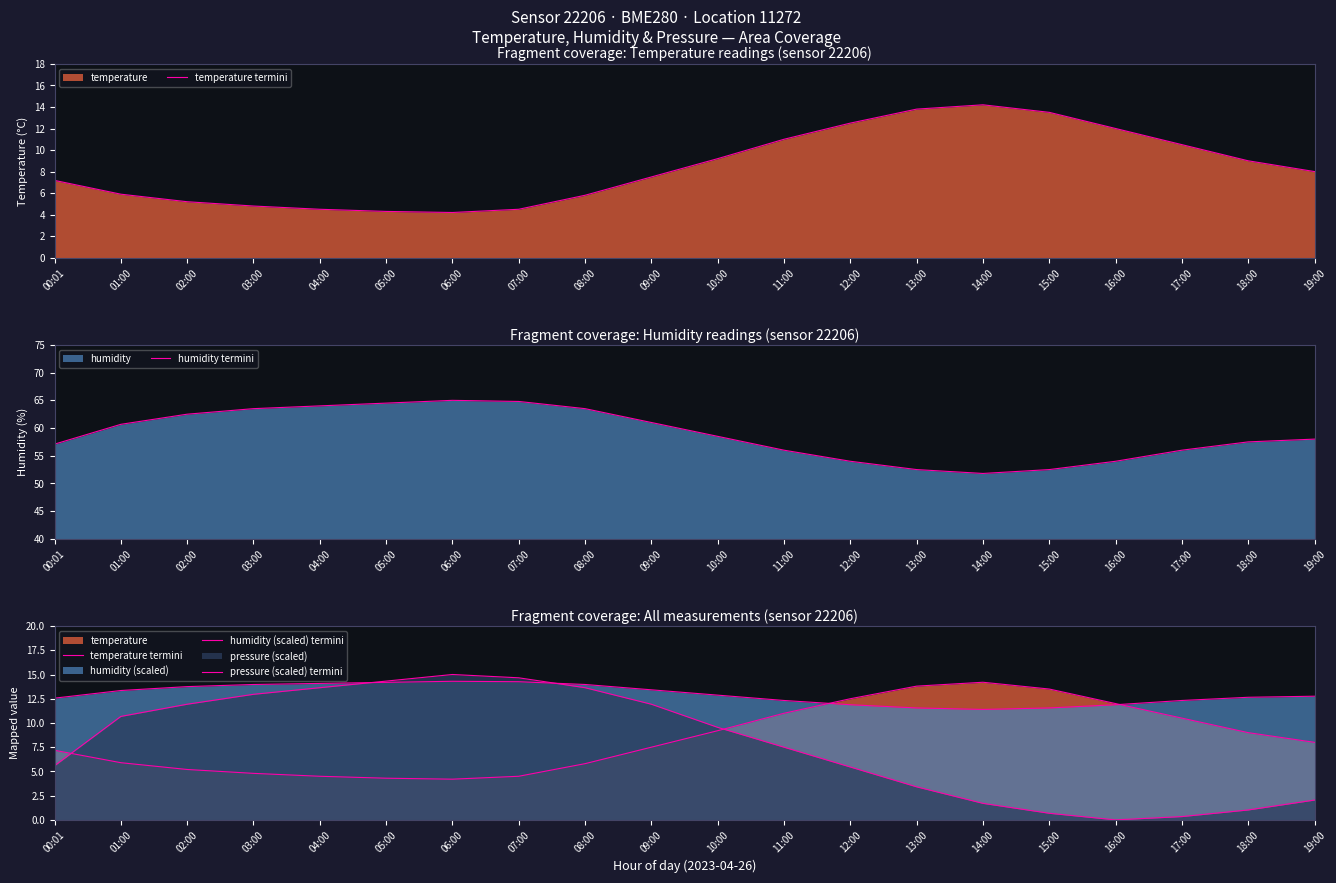

Where do temperature termini and pressure (scaled) termini first cross each other?

00:01 and 01:00